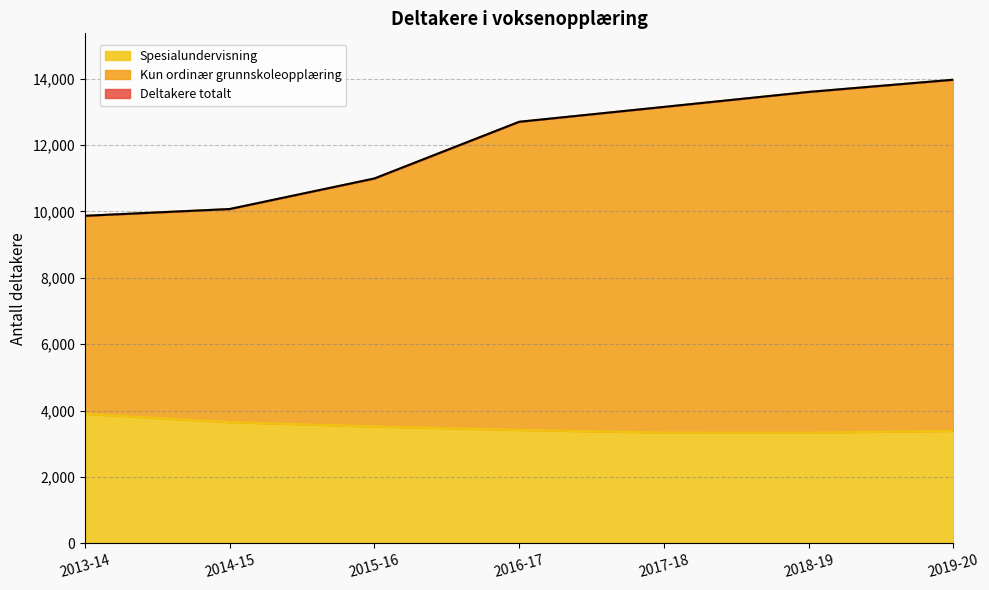

Does the chart display data point markers on the line(s)?

No